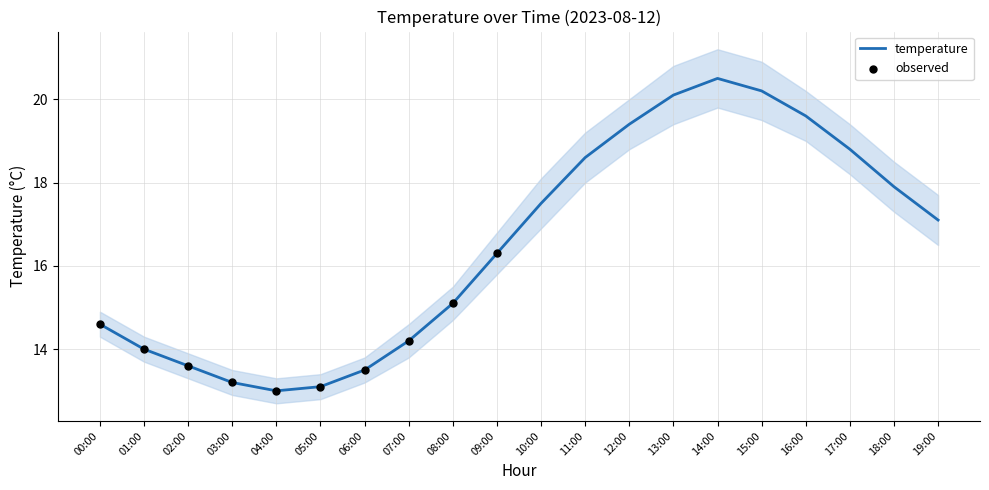

The temperature series shows 26.5 at 10:00. True or false?

False